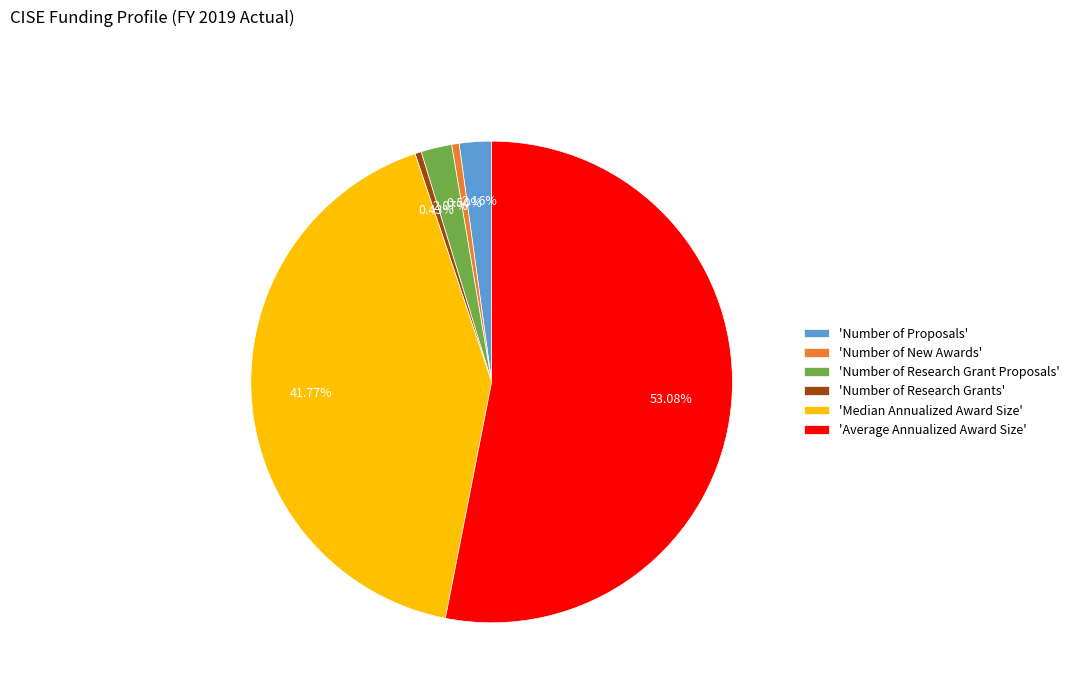

How many segments does this pie chart have?

6